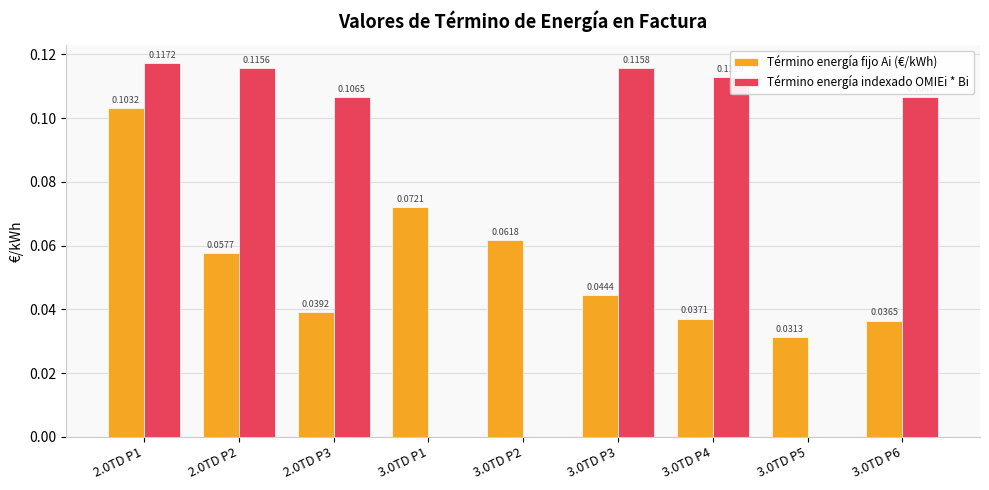

Is the value of Término energía indexado OMIEi * Bi at 2.0TD P3 greater than the value of Término energía fijo Ai (€/kWh) at 3.0TD P5?

Yes